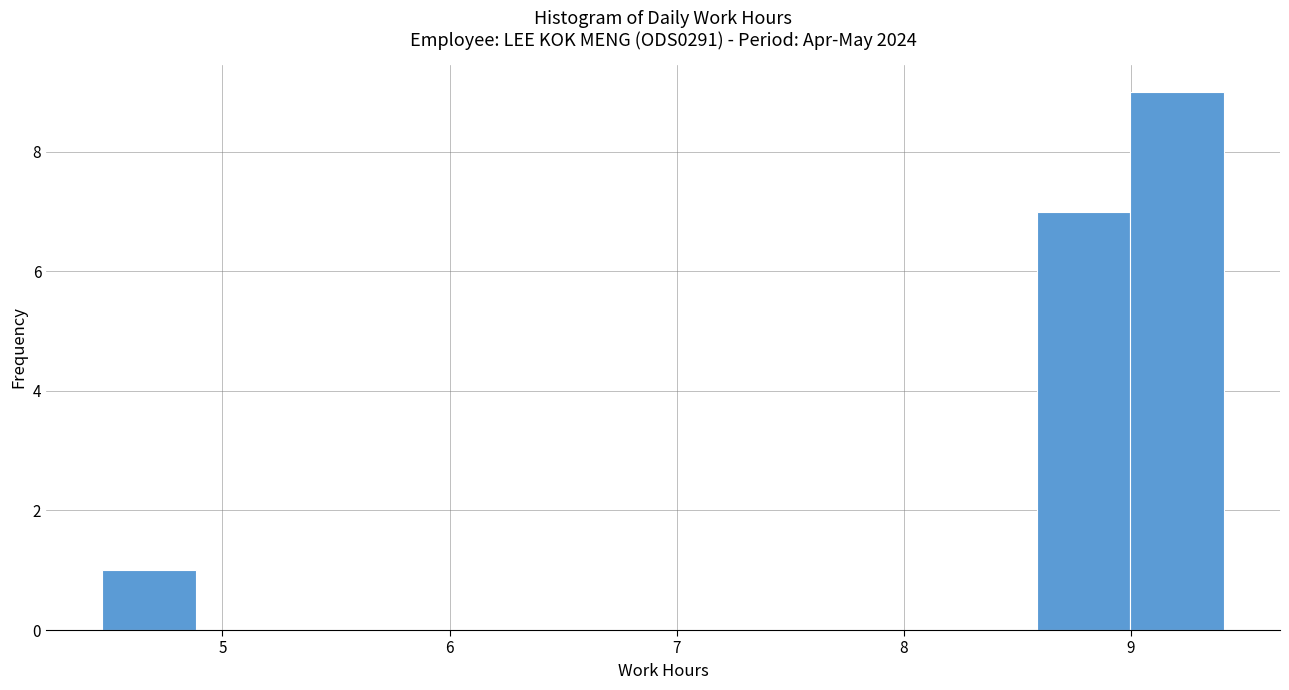

Reading left to right, transcribe this chart: for each bar, give the range it covers on the x-axis and its height. Neither the bar edges nor the heights are printed on the chart, so give them approximately, as read against the axes.

4.5 to 4.9: 1
4.9 to 5.3: 0
5.3 to 5.7: 0
5.7 to 6.1: 0
6.1 to 6.5: 0
6.5 to 6.9: 0
6.9 to 7.4: 0
7.4 to 7.8: 0
7.8 to 8.2: 0
8.2 to 8.6: 0
8.6 to 9.0: 7
9.0 to 9.4: 9